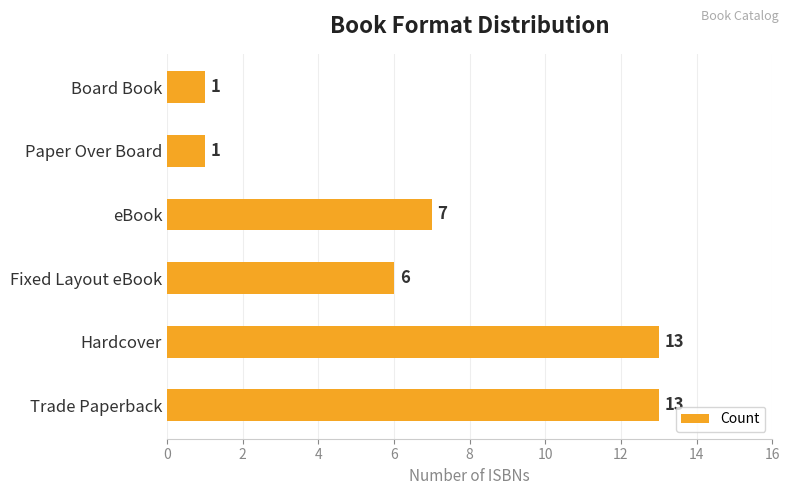

Reading bottom to top, extract all data points from this chart.

Trade Paperback=13	Hardcover=13	Fixed Layout eBook=6	eBook=7	Paper Over Board=1	Board Book=1